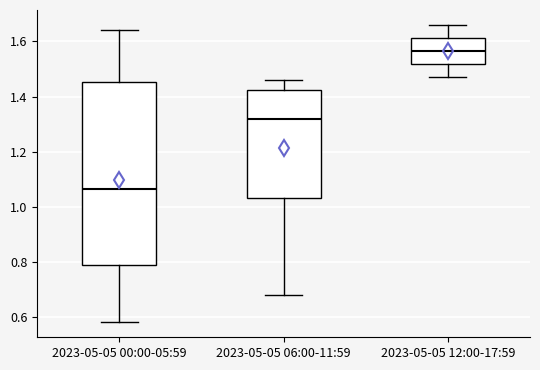

Which box has the lowest median line?

2023-05-05 00:00-05:59